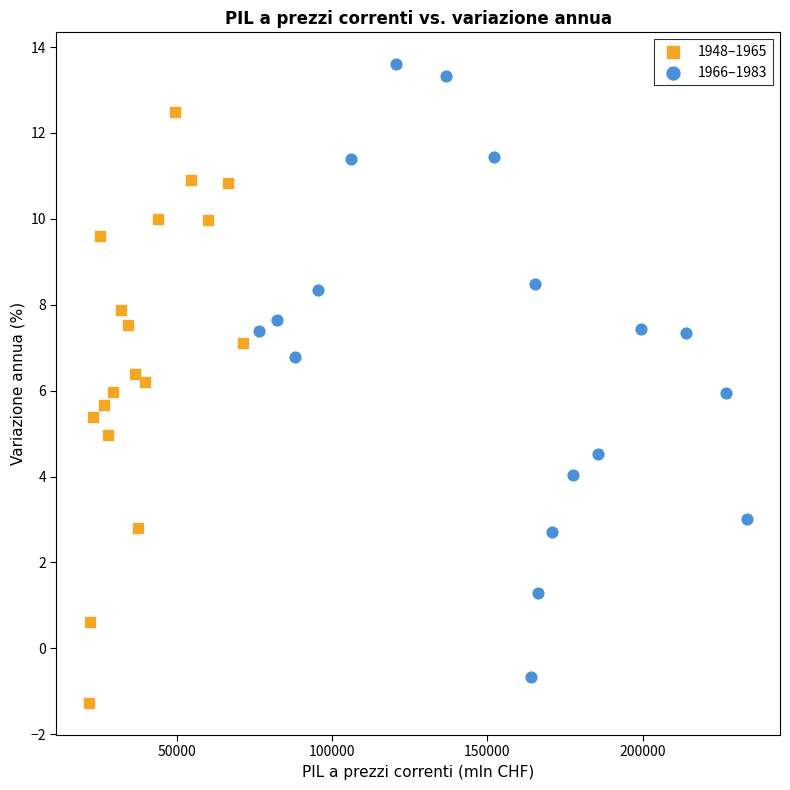

Which series reaches the maximum Y coordinate?

1966–1983